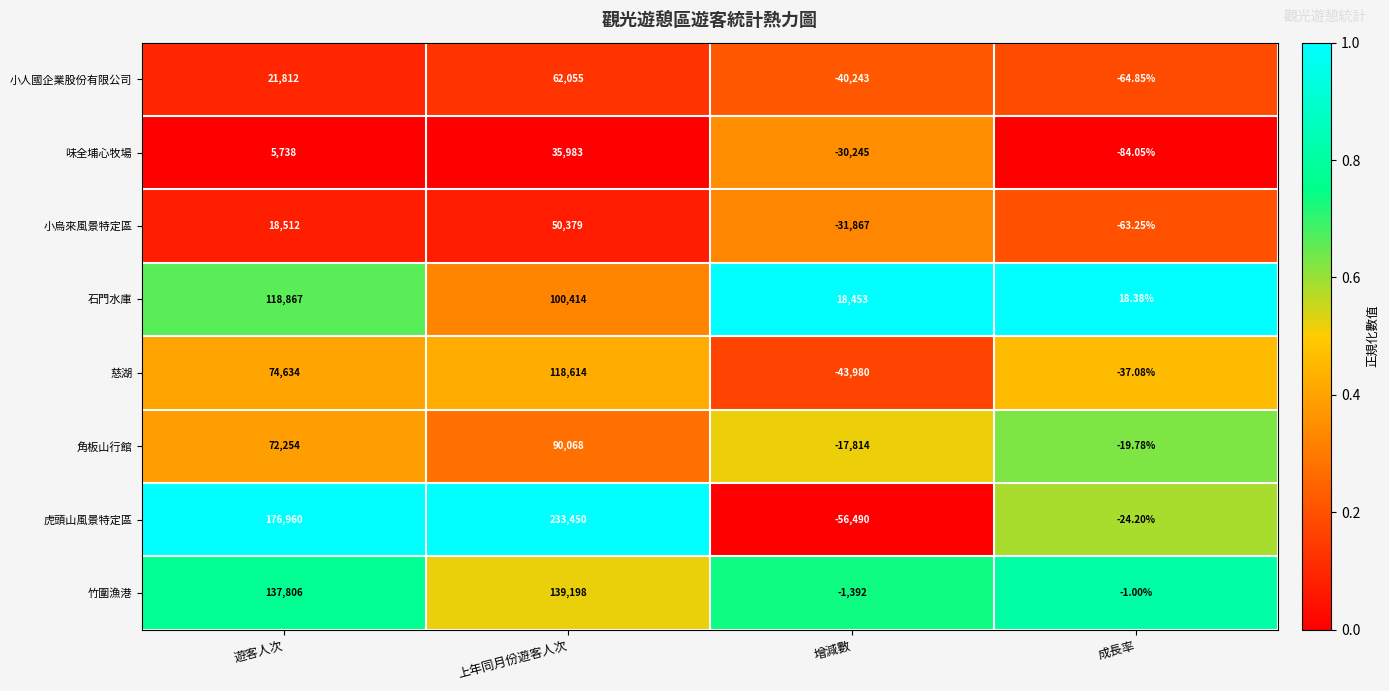

At which category is the sum across all series the highest?

上年同月份遊客人次